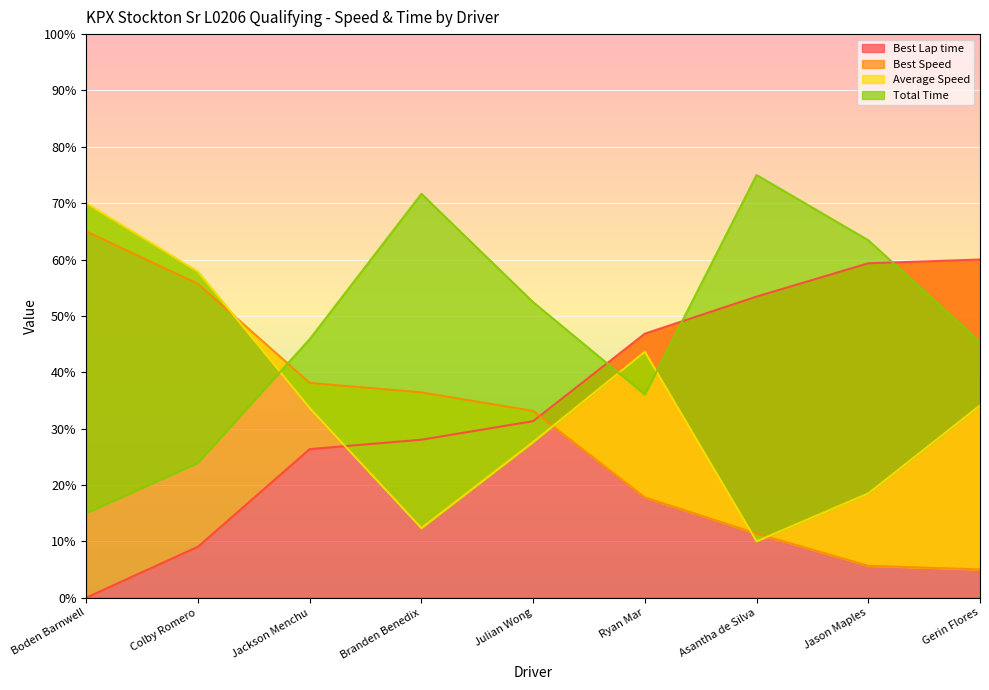

Which series has the largest range (max minus min)?

Total Time